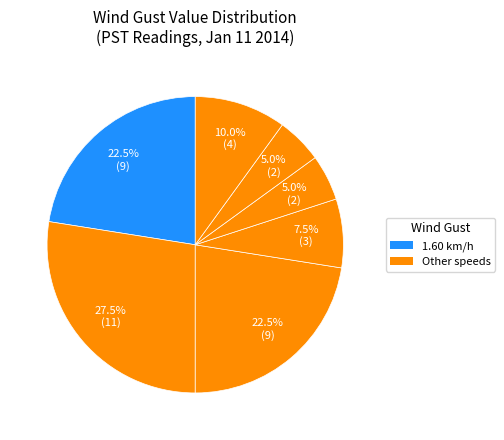

Count the number of slices in the pie.

7